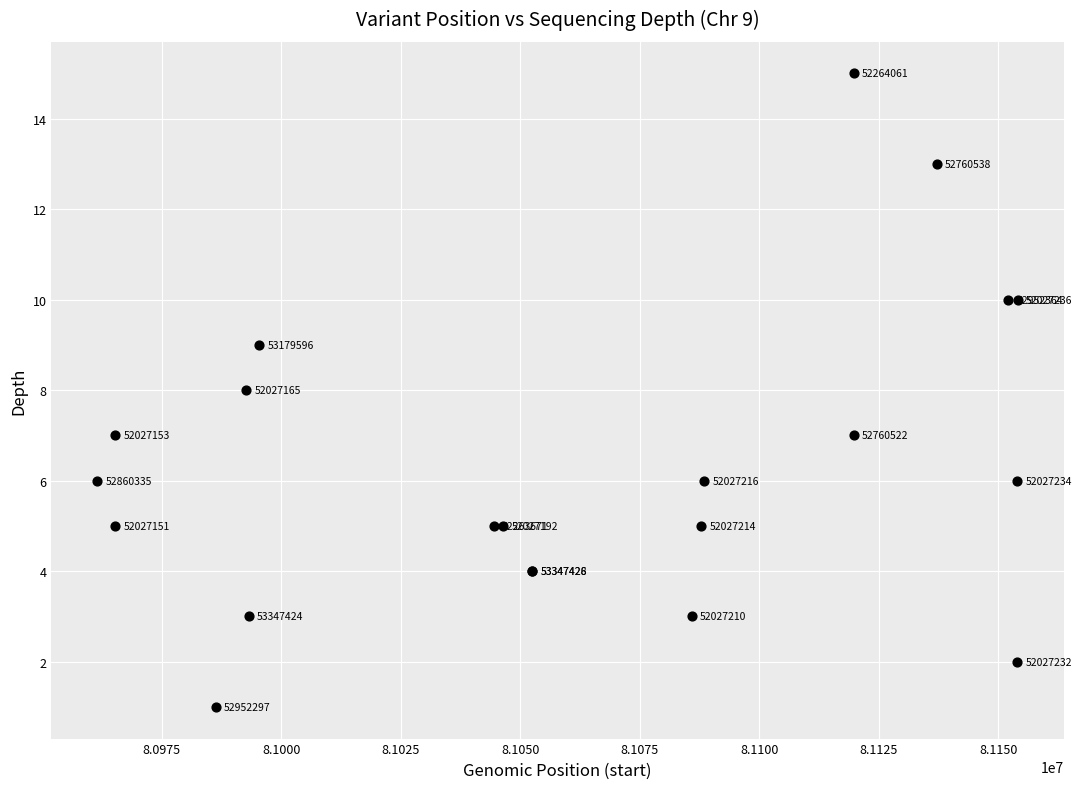

What Y value in the scatter plot is closest to 8?

8